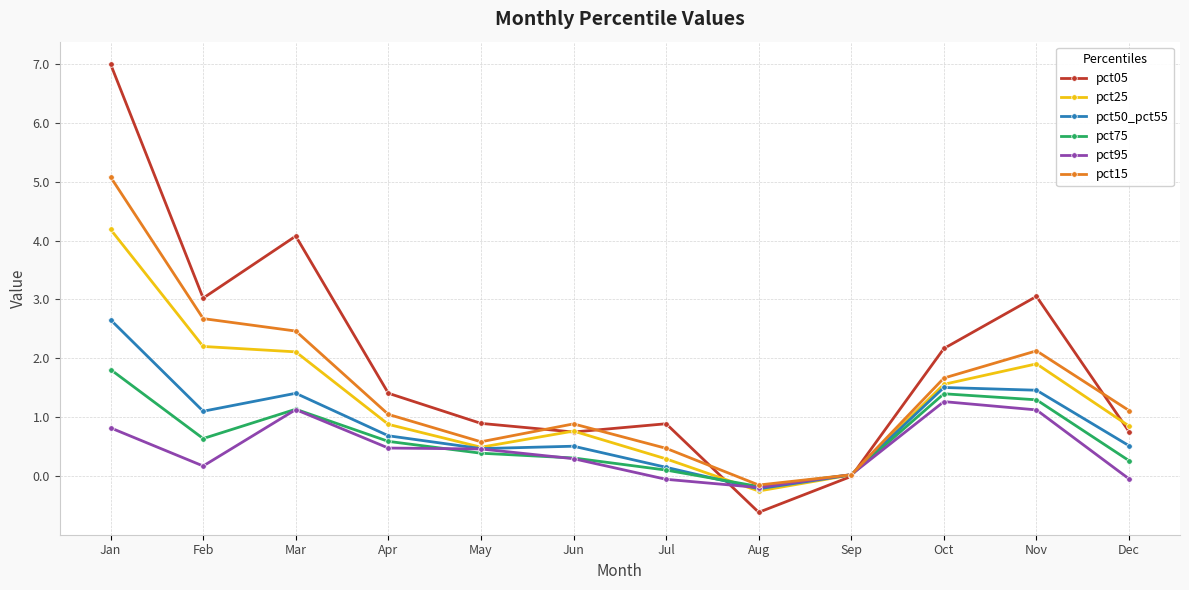

How many data points in pct15 are less than 1?

5